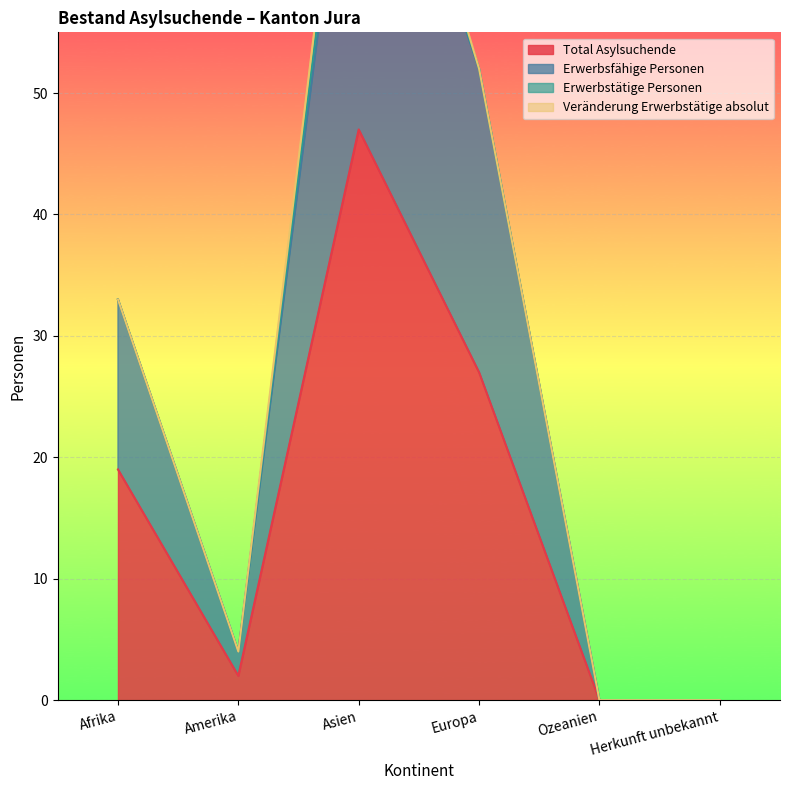

The Total Asylsuchende series shows 68 at Asien. True or false?

False